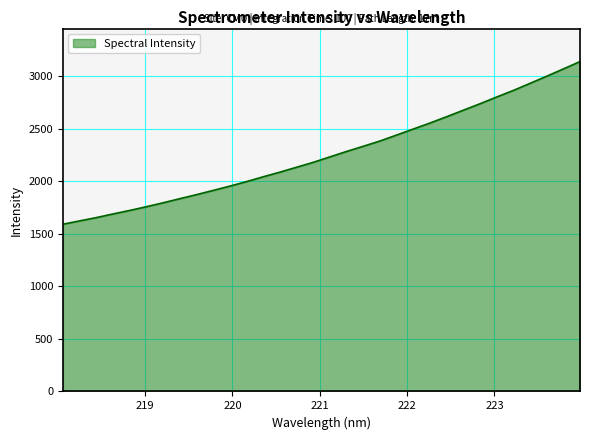

What is the difference between the second highest and minimum values?

1476.6